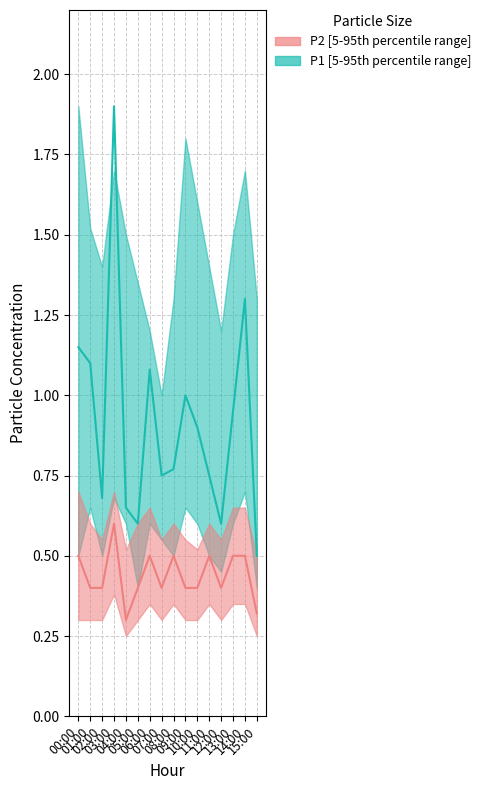

The value of P2_upper at 00:00 is 0.7. True or false?

True